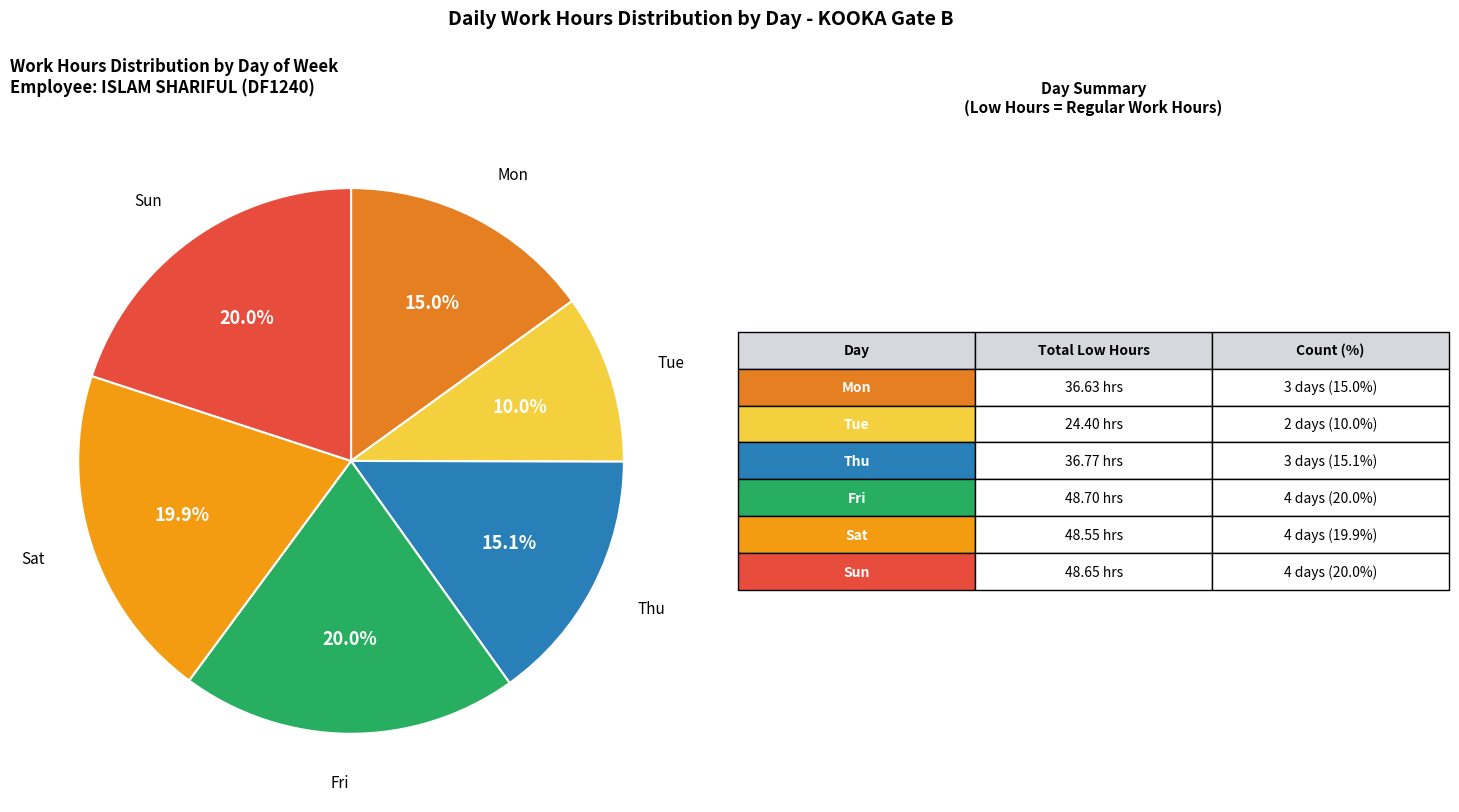

Is there any slice that represents more than half of the pie?

No